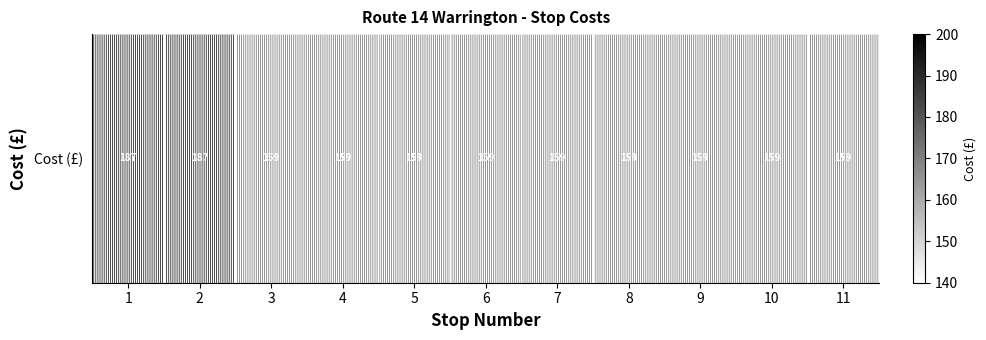

Which category has the lowest value across all series?

3